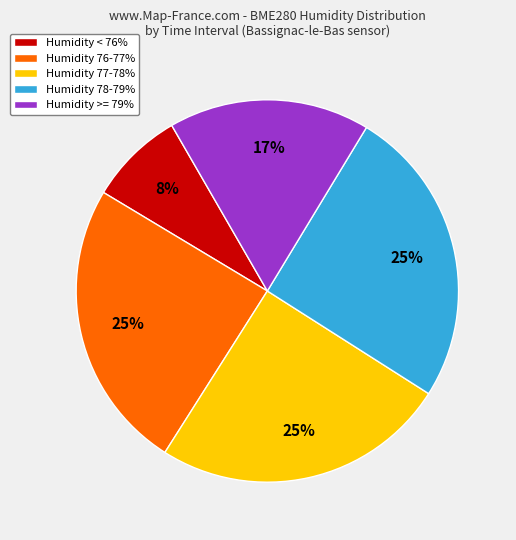

How many segments does this pie chart have?

5